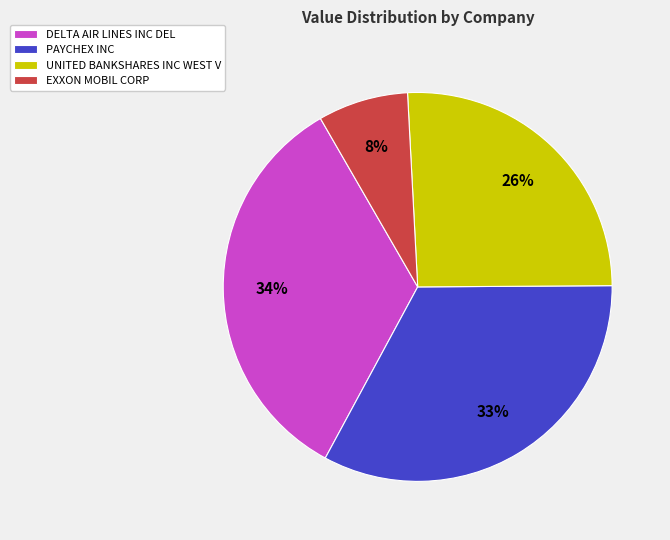

What is the ratio of the value at PAYCHEX INC to the value at DELTA AIR LINES INC DEL?

1.0